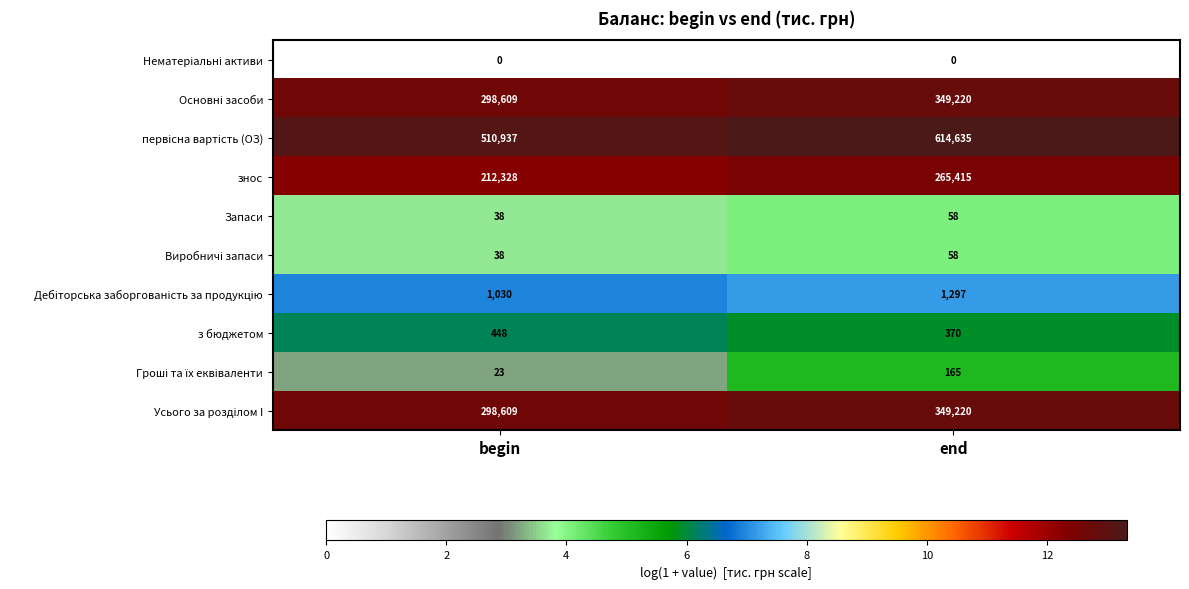

At which label does з бюджетом reach its peak?

begin